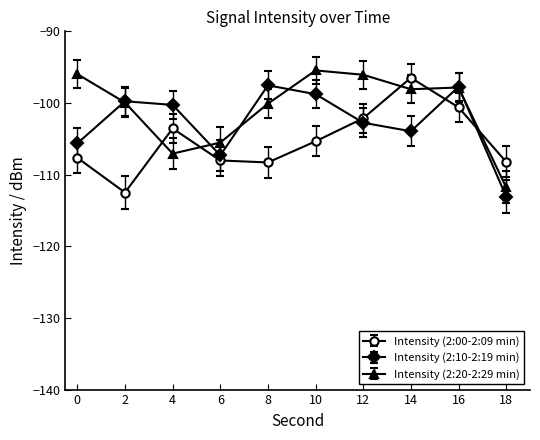

What is the sum of the Intensity (2:10-2:19 min) values at 6 and 4?

-207.6